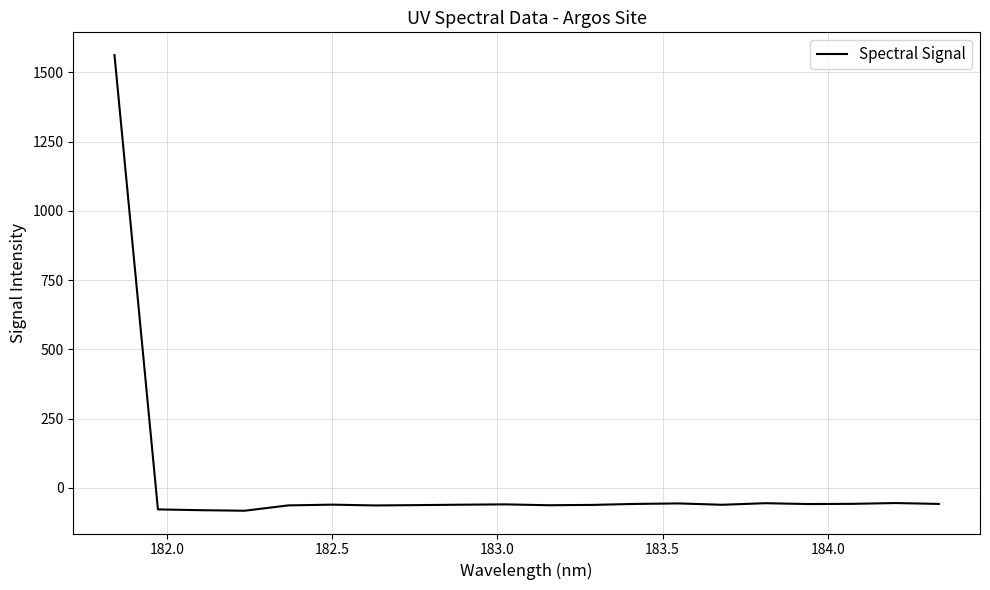

What is the maximum value shown in the chart?

1562.1